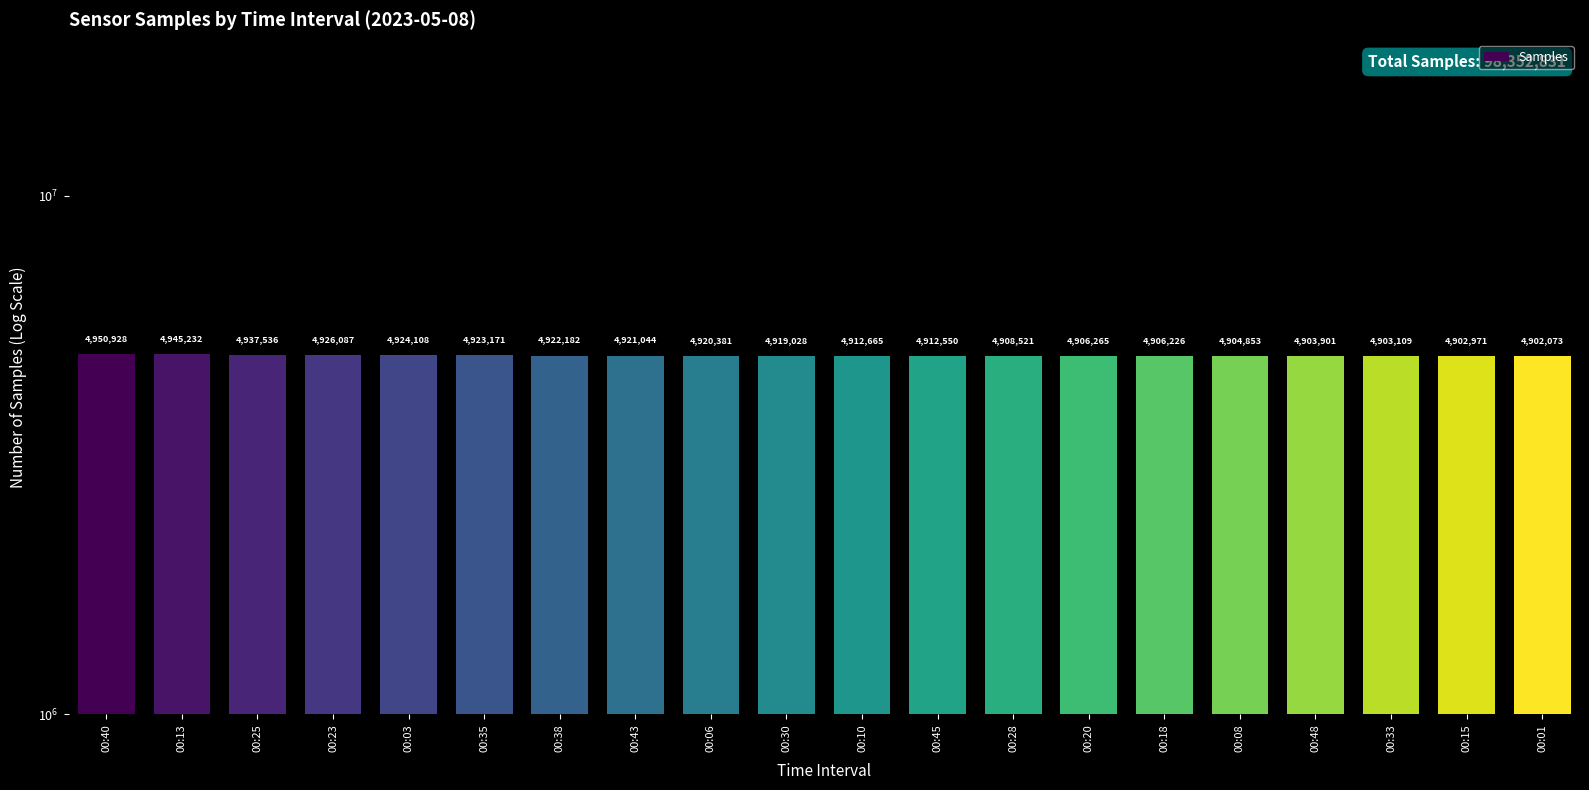

What is the difference between the second highest and second lowest values?

42261